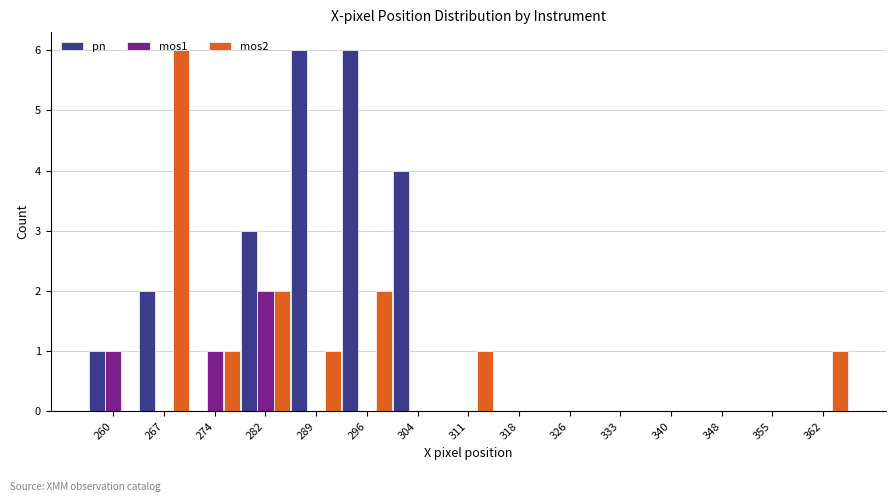

Which series has the largest total across all categories?

pn